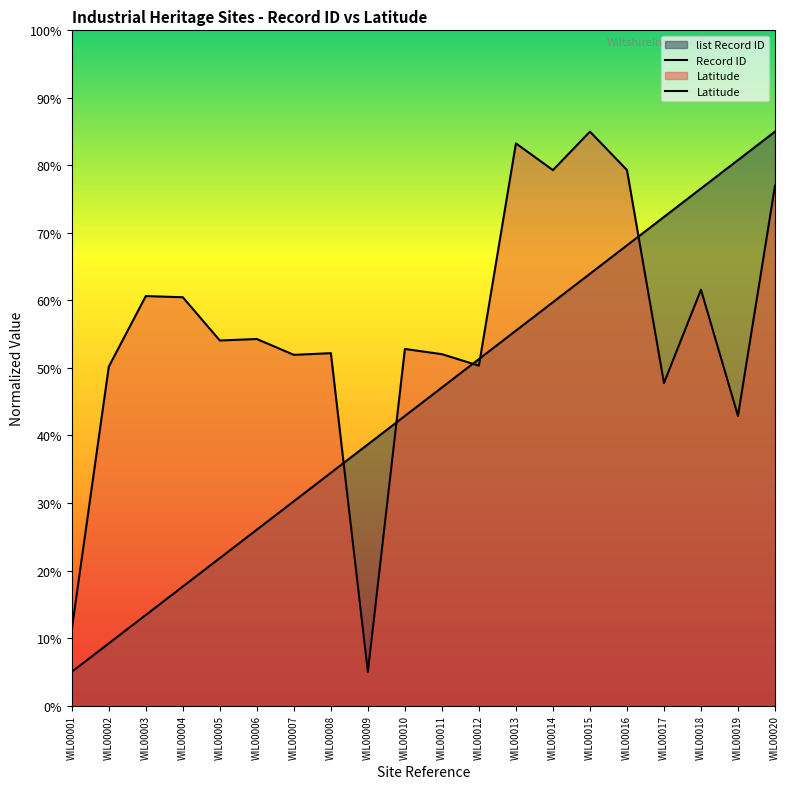

At which category is the sum across all series the highest?

WIL00020